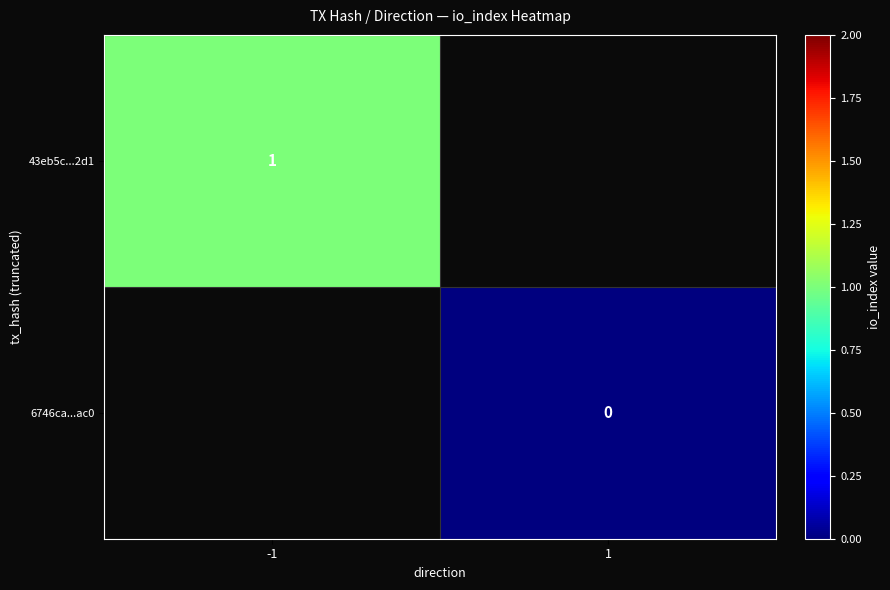

At how many categories does at least one series exceed 0?

1